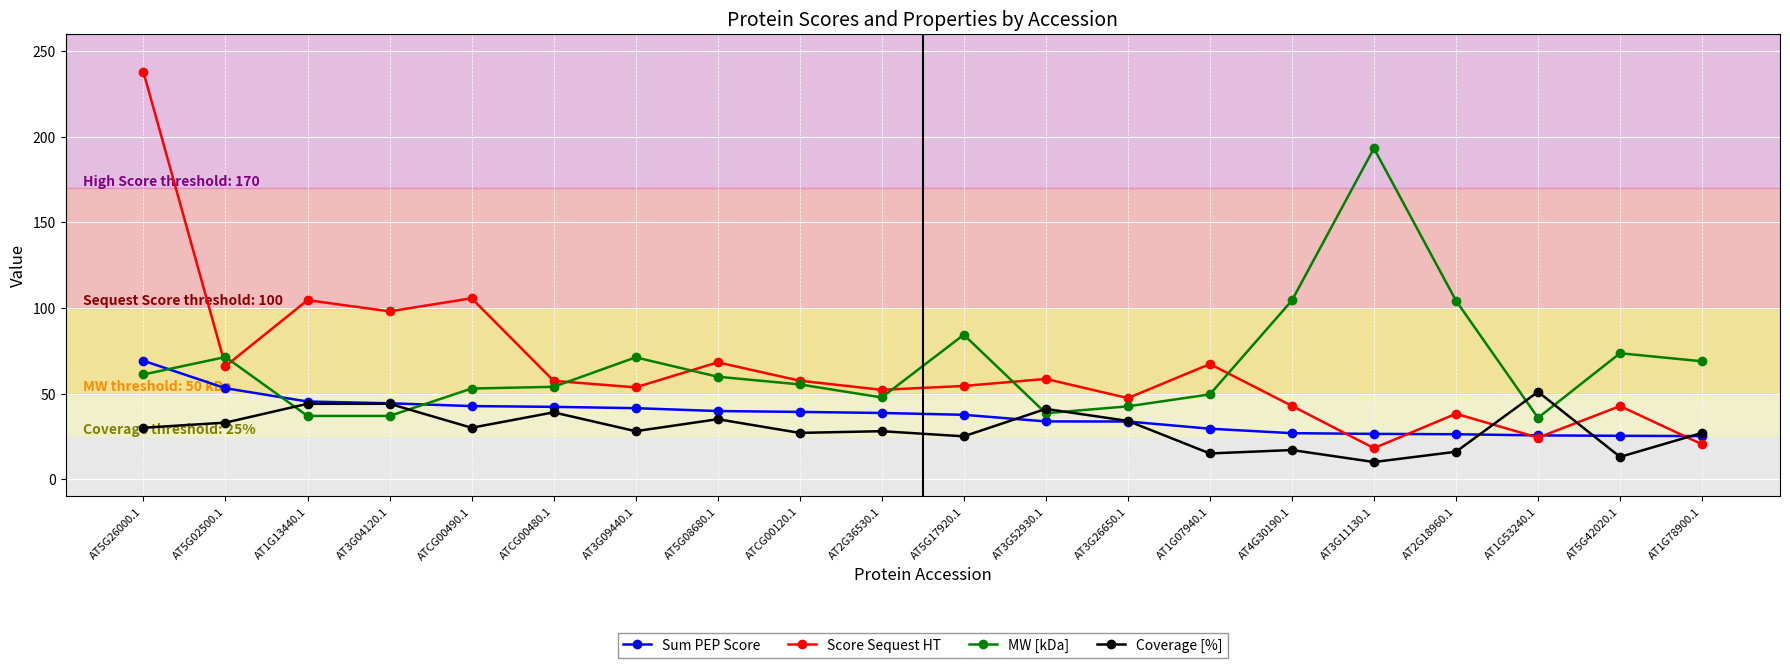

At which category is the sum across all series the highest?

AT5G26000.1